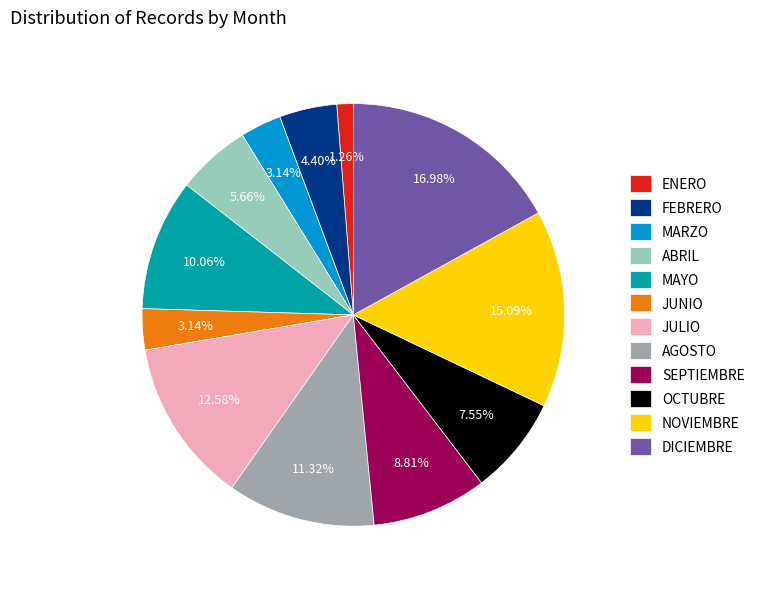

What percentage do JULIO and SEPTIEMBRE together represent?

21.4%